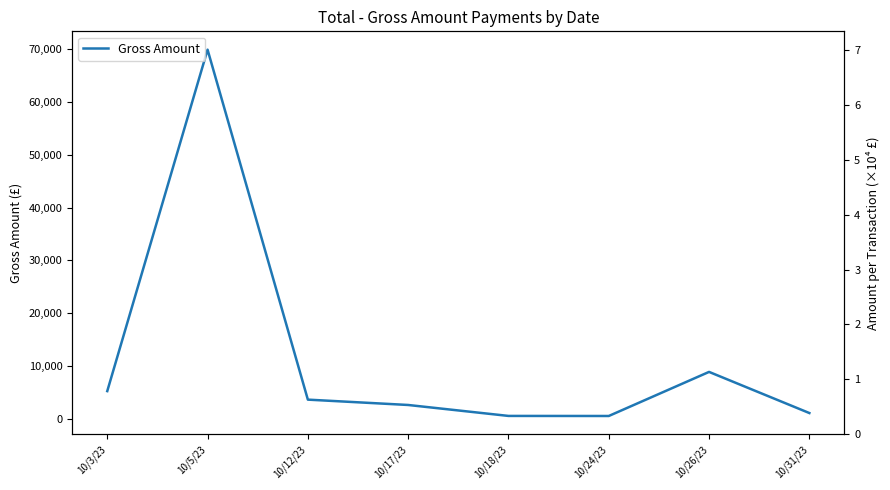

What is the maximum value shown in the chart?

69925.2